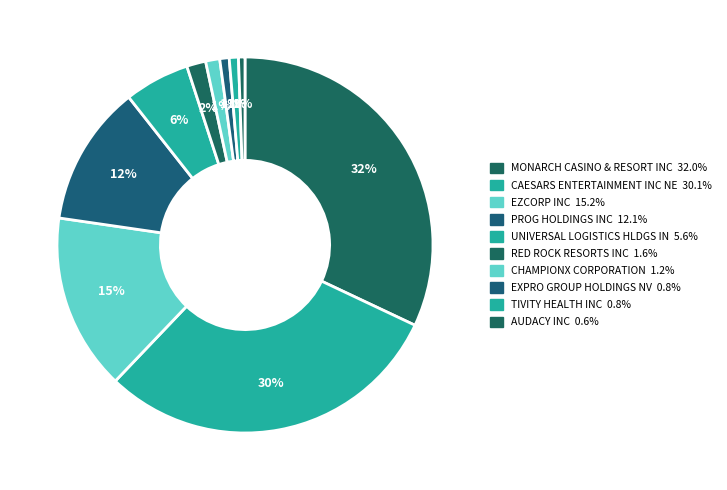

Does any single category account for the majority?

No